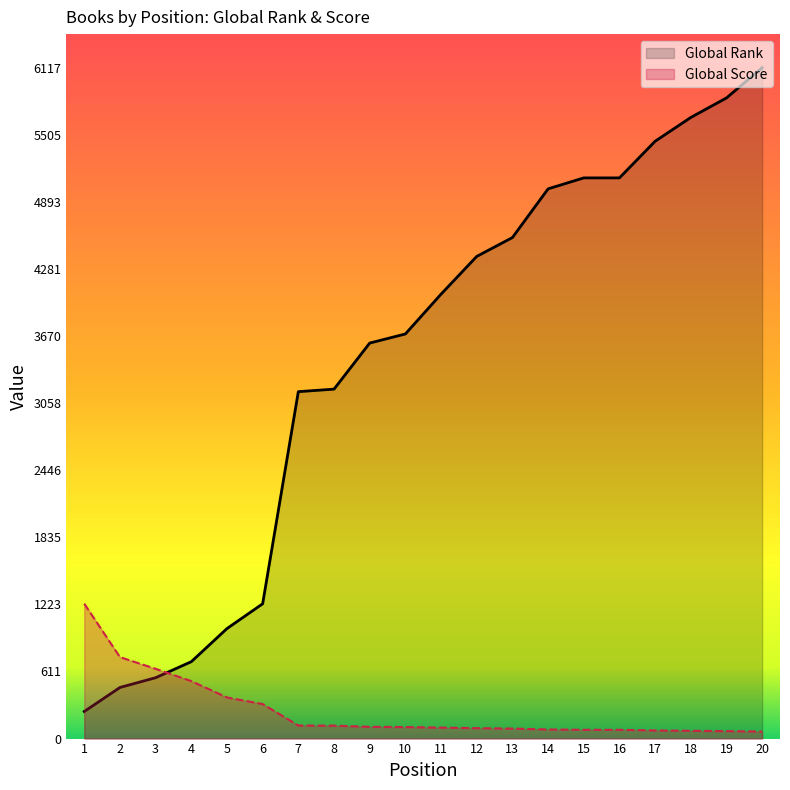

True or false: Global Score has more than 2 points higher than both neighbors.

False